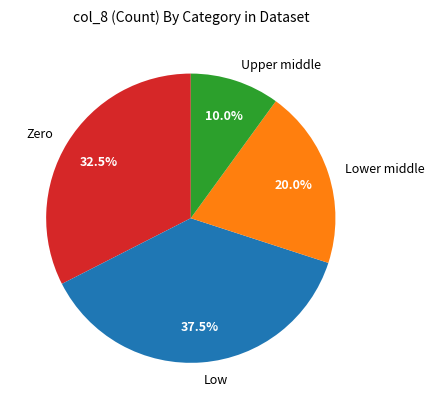

Which category has the smallest portion of the pie?

Upper middle